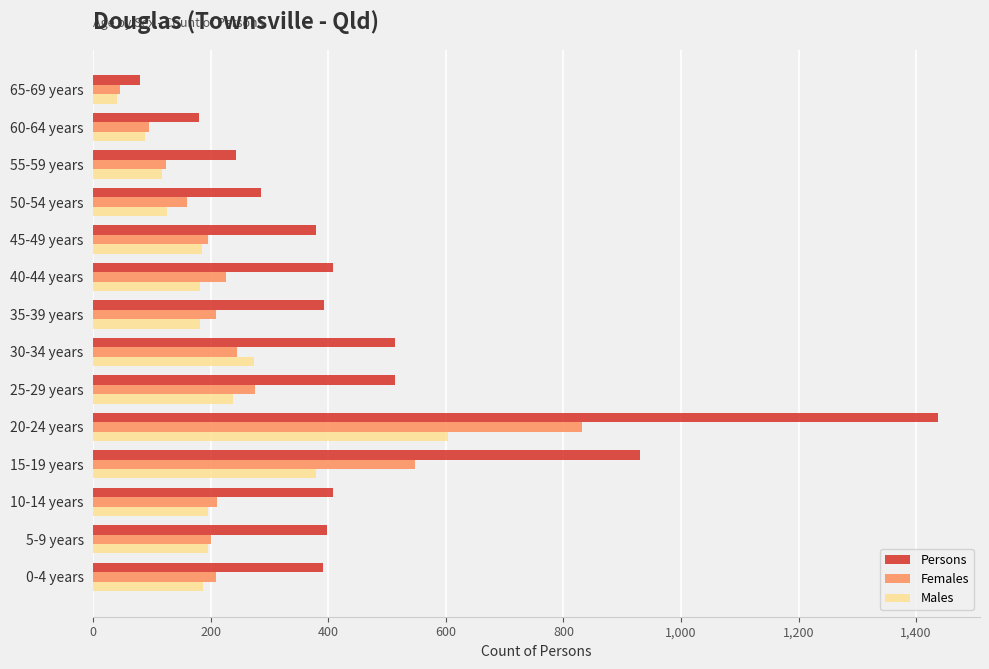

Which series has the largest range (max minus min)?

Persons